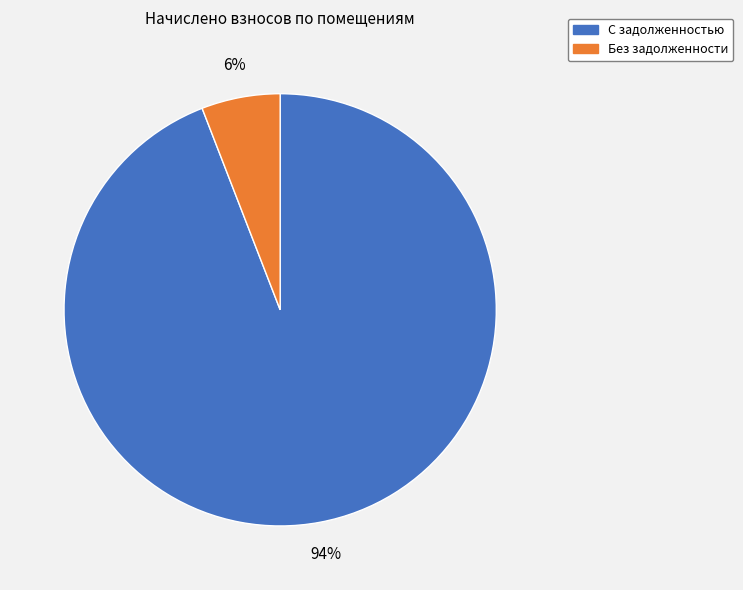

Is there any slice that represents more than half of the pie?

Yes